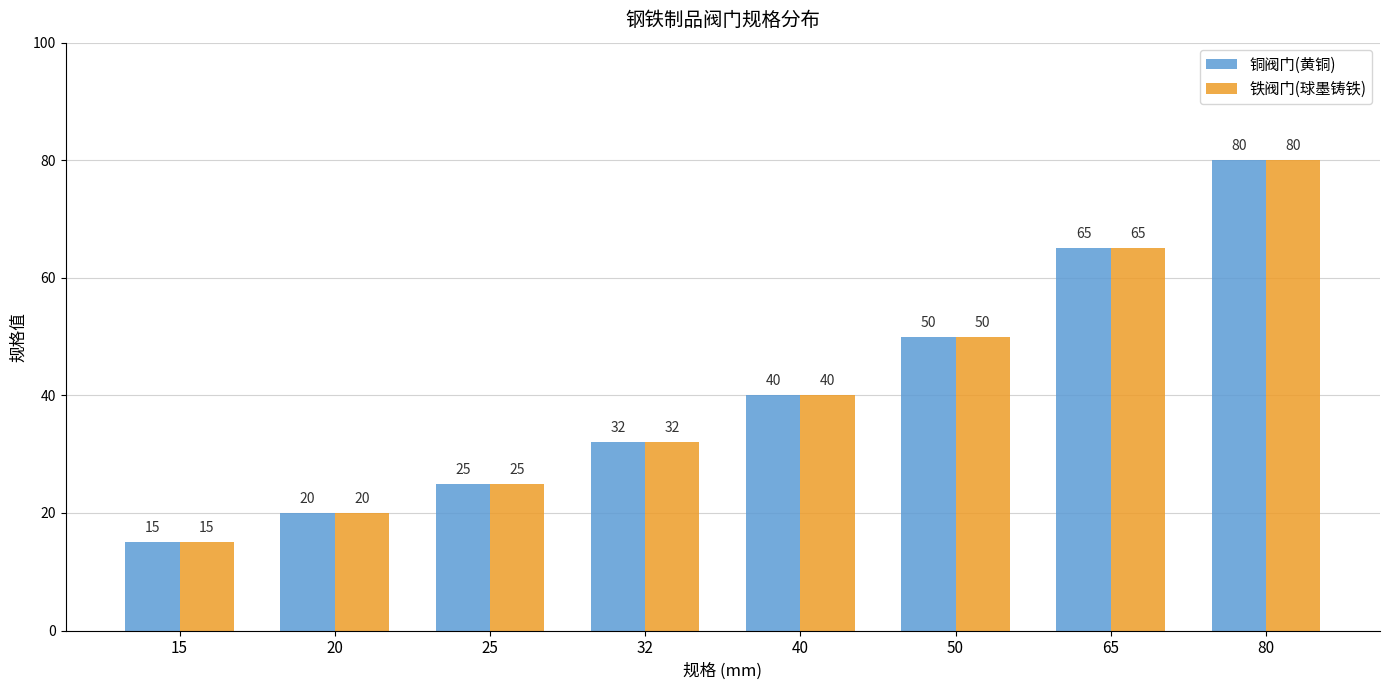

Is it true that 铁阀门(球墨铸铁) equals 65 at 65?

True